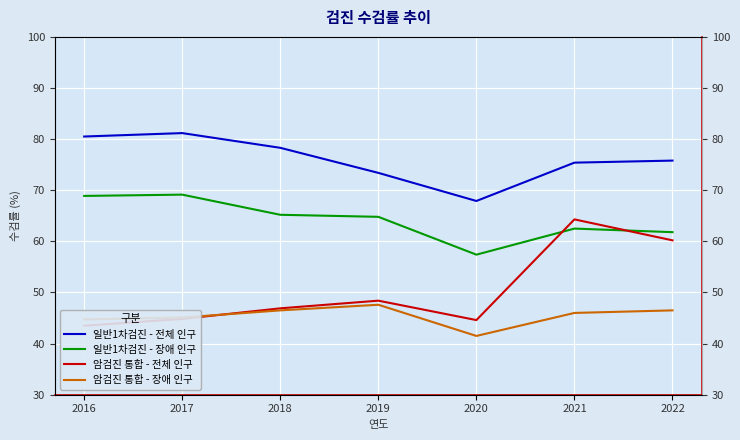

In 일반1차검진_전체, how many points are higher than both neighbors (excluding endpoints)?

1